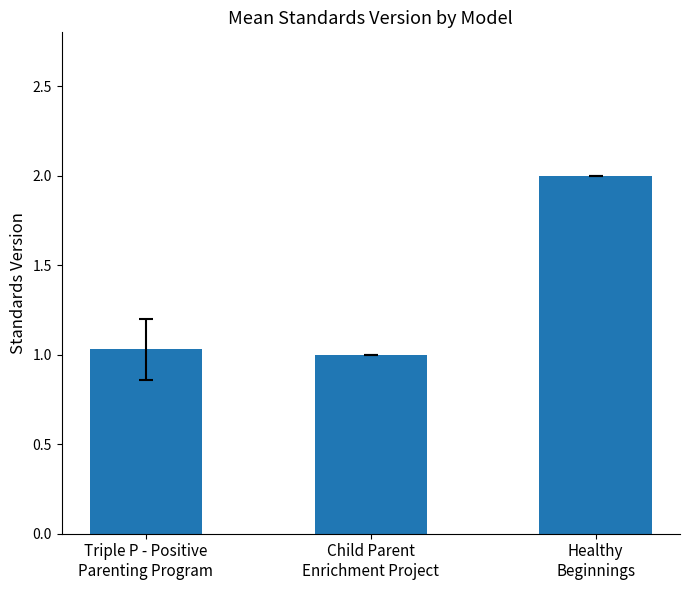

What position from the left is Healthy
Beginnings?

3